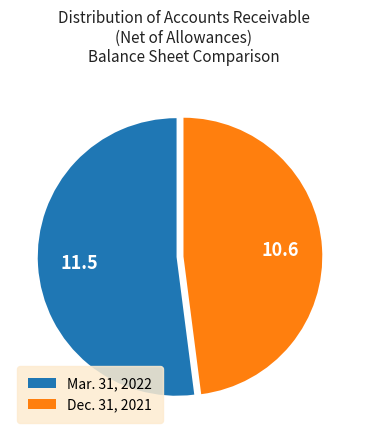

Approximately how many times larger is the value at Mar. 31, 2022 compared to Dec. 31, 2021?

1.1